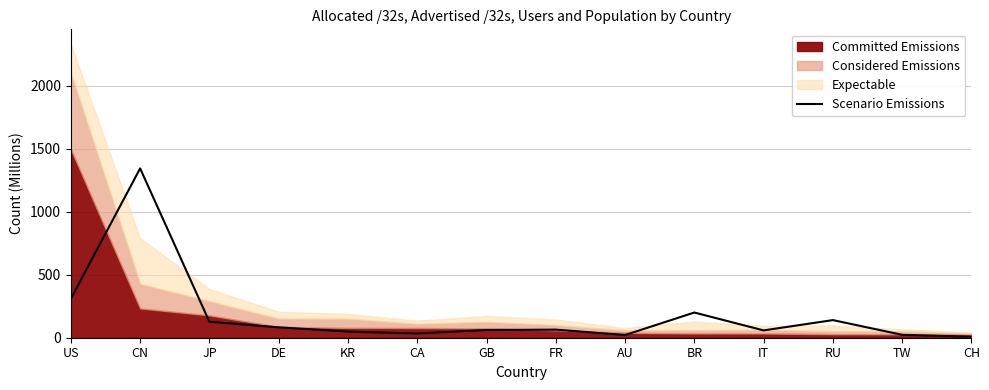

What is the sum of the values at CH and CN?

1350.4